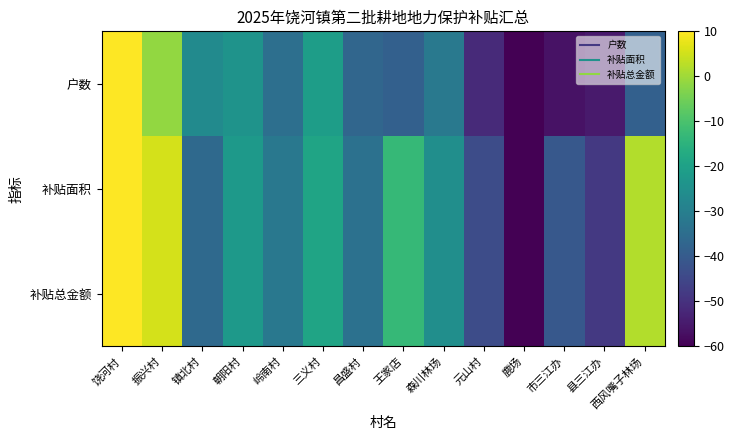

List the series in order of their peak value, lowest first.

户数, 补贴面积, 补贴总金额